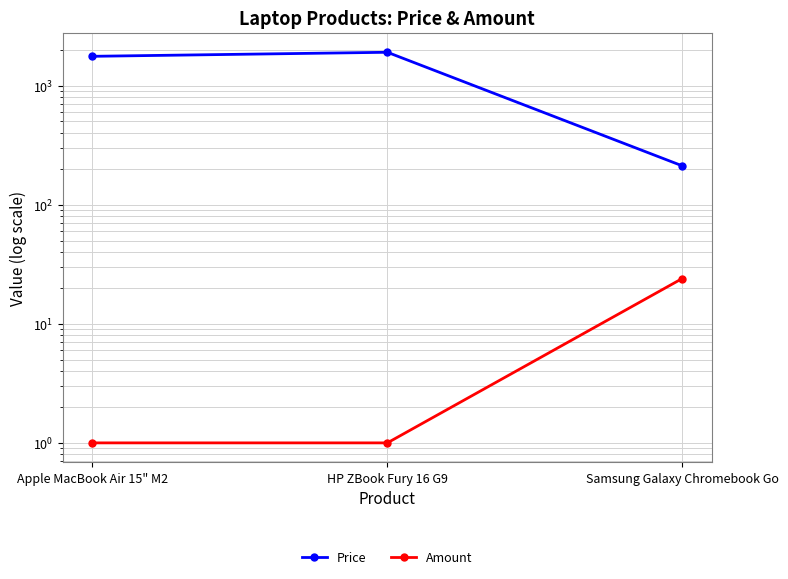

List the labels in order of Amount value, smallest first.

Apple MacBook Air 15" M2, HP ZBook Fury 16 G9, Samsung Galaxy Chromebook Go